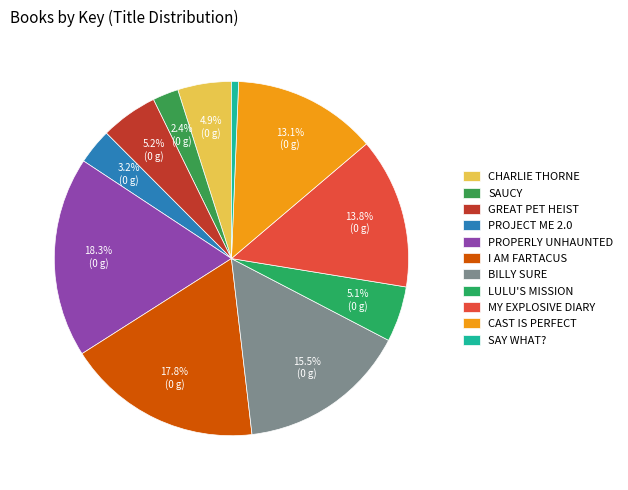

How many segments does this pie chart have?

11